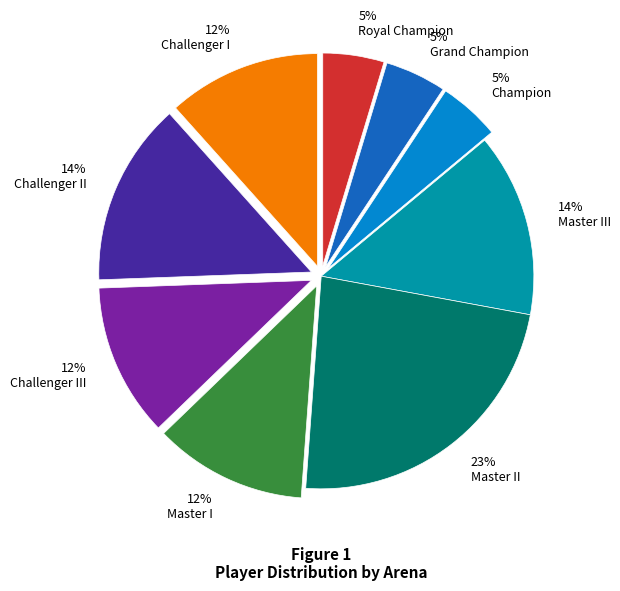

To the nearest percent, what portion does Master II represent?

23%